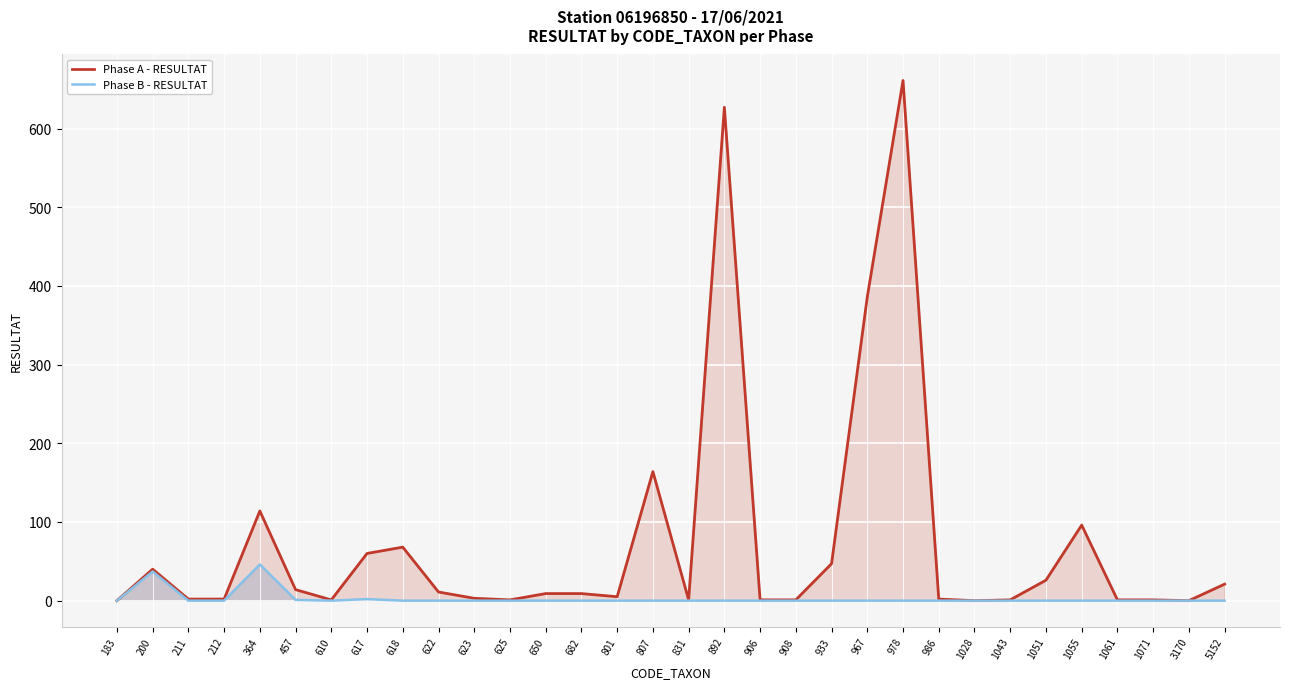

Which category has the lowest value across all series?

183